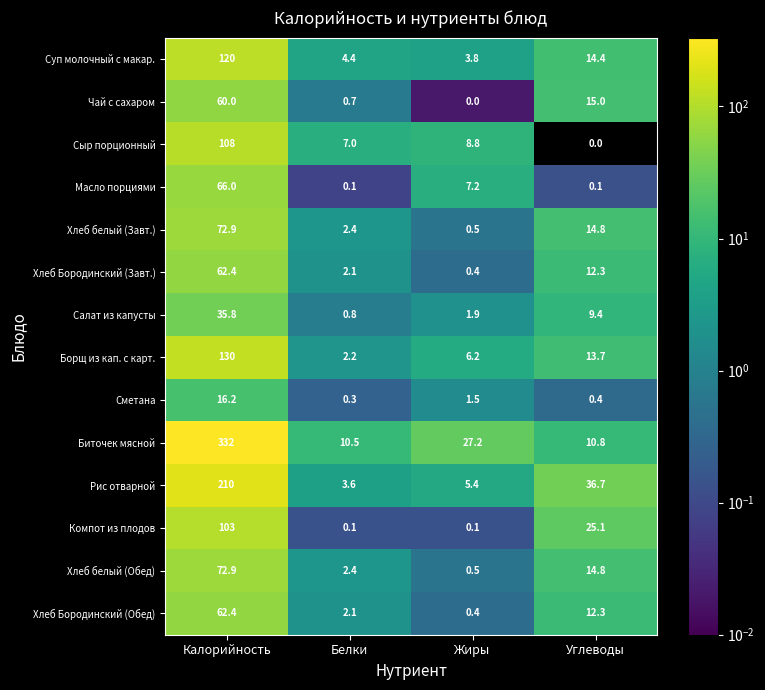

What is the sum of the Рис отварной values at Калорийность and Углеводы?

246.7